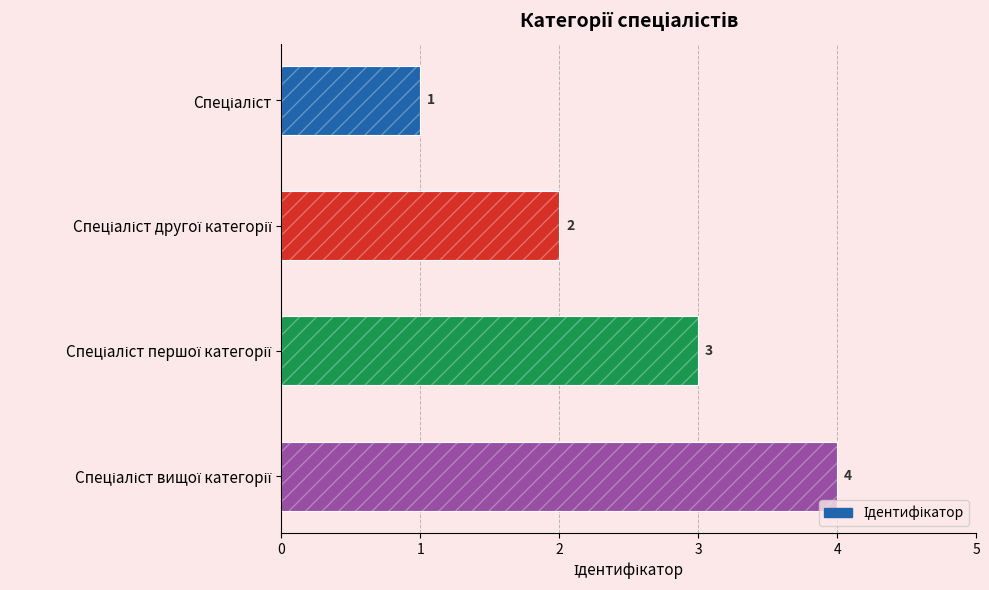

What is the value of the 1st bar from the left?

1